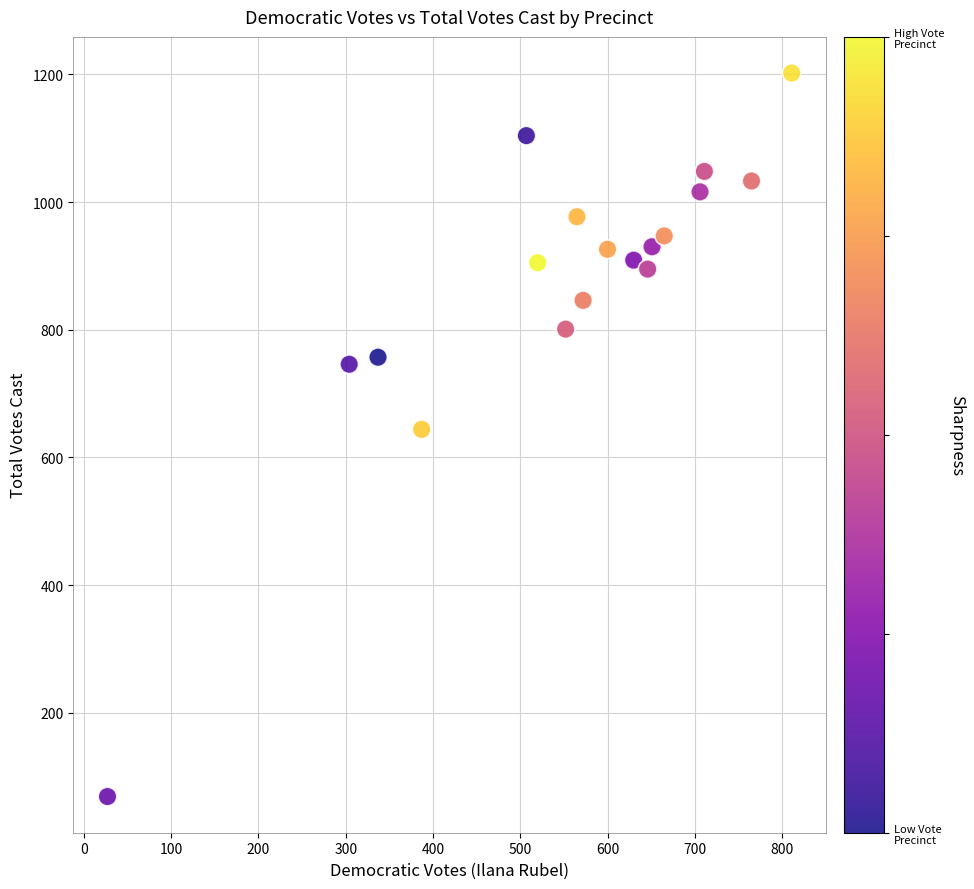

What is the range of Y values (max minus min)?

1133